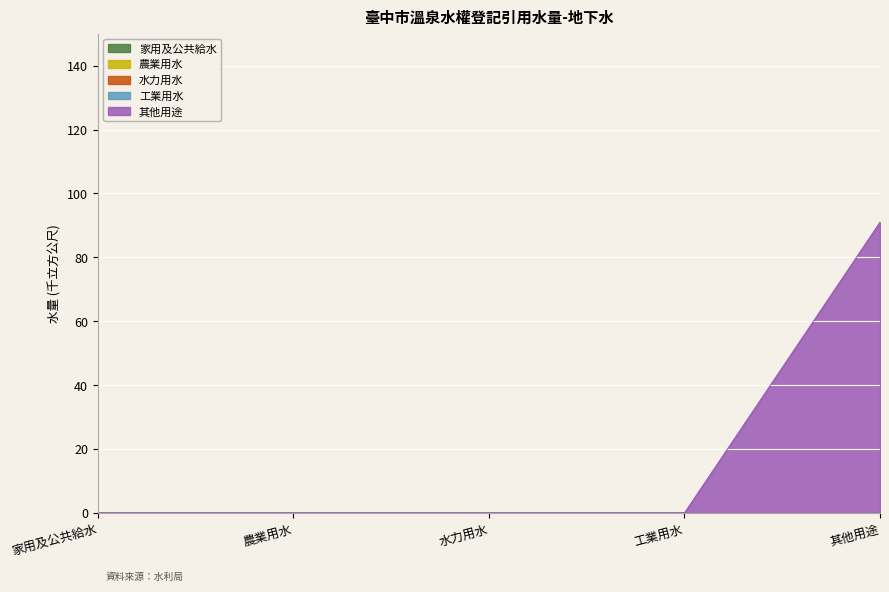

Which has a higher value, 工業用水 or 其他用途?

工業用水